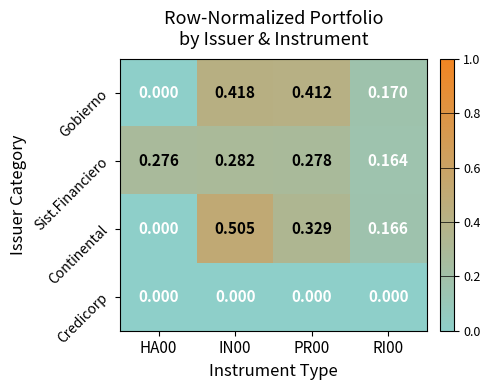

Is the value of Sist.Financiero at HA00 greater than the value of Continental at RI00?

Yes